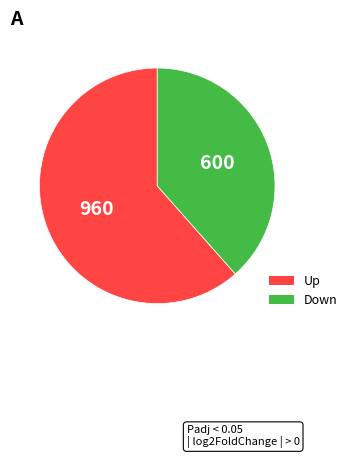

Does any single category account for the majority?

Yes